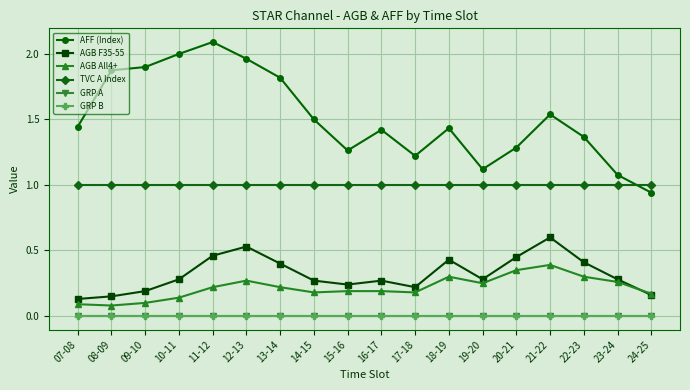

Count the AGB F35-55 values in the range 0 to 1.

18